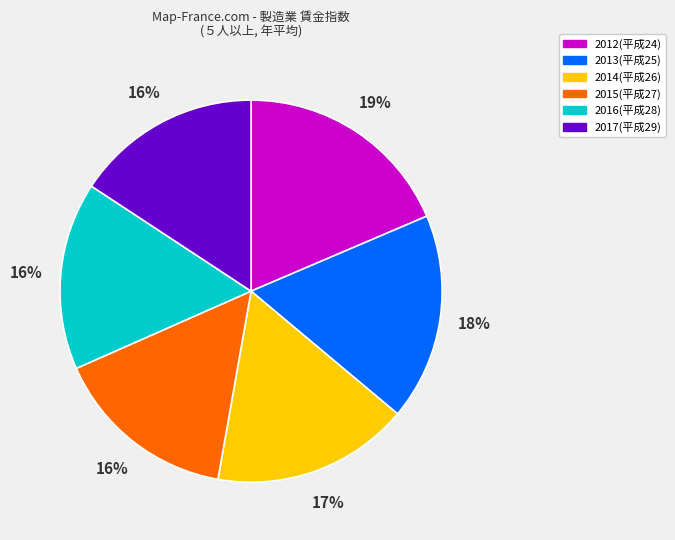

Which category has the biggest portion of the pie?

2012(平成24)